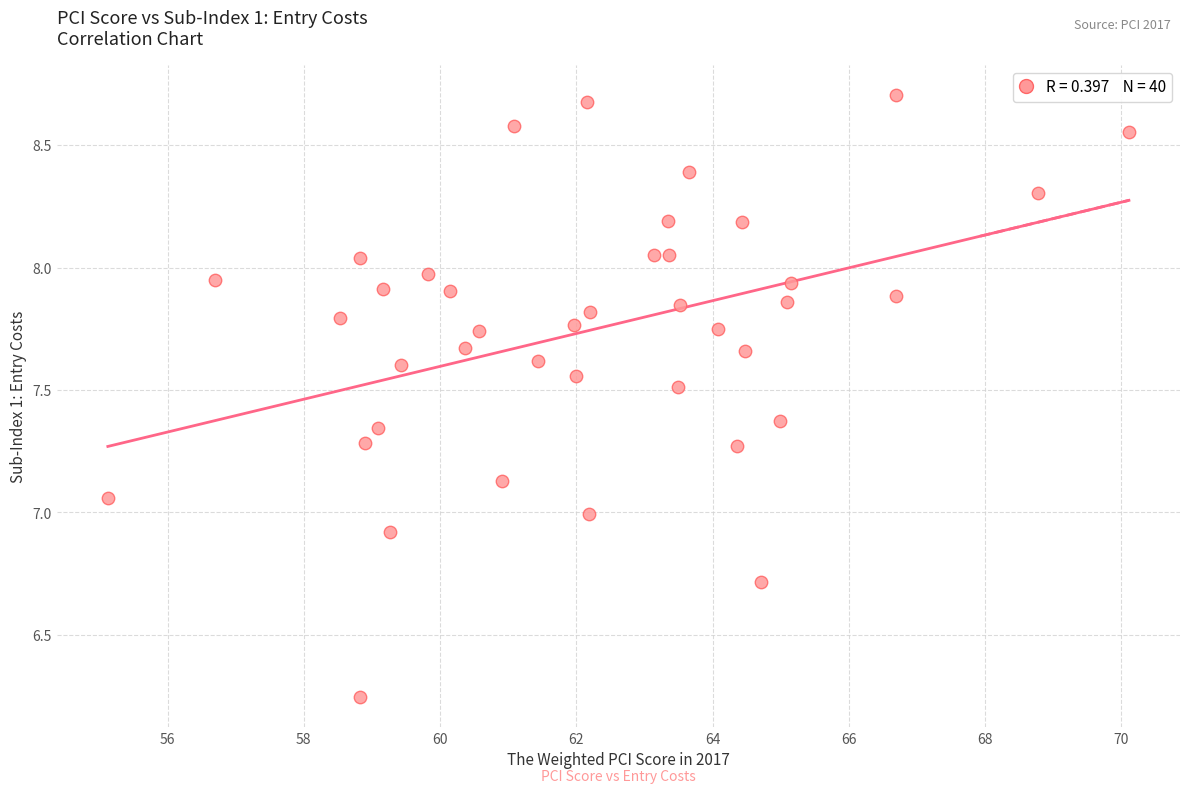

What is the range of Y values (max minus min)?

2.5